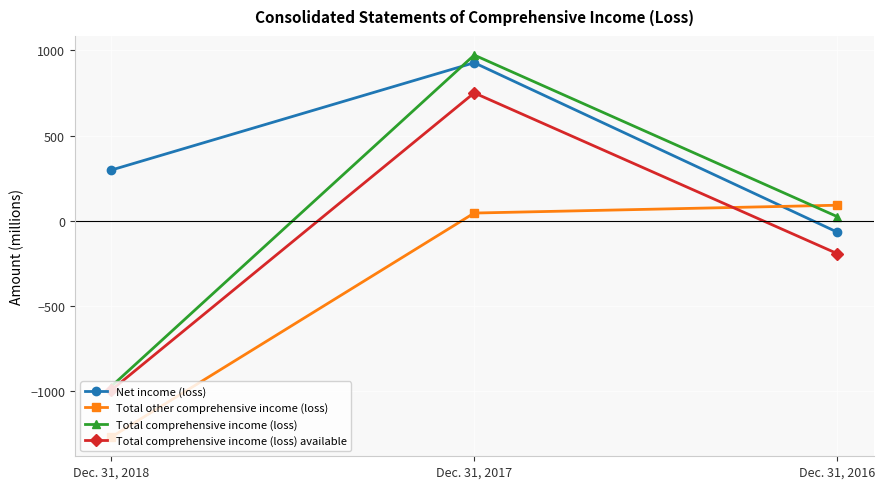

Reading left to right, what are all the values shown in this chart?

Net income (loss): Dec. 31, 2018=297	Dec. 31, 2017=927	Dec. 31, 2016=-67
Total other comprehensive income (loss): Dec. 31, 2018=-1270	Dec. 31, 2017=45	Dec. 31, 2016=91
Total comprehensive income (loss): Dec. 31, 2018=-973	Dec. 31, 2017=972	Dec. 31, 2016=24
Total comprehensive income (loss) available: Dec. 31, 2018=-995	Dec. 31, 2017=750	Dec. 31, 2016=-193